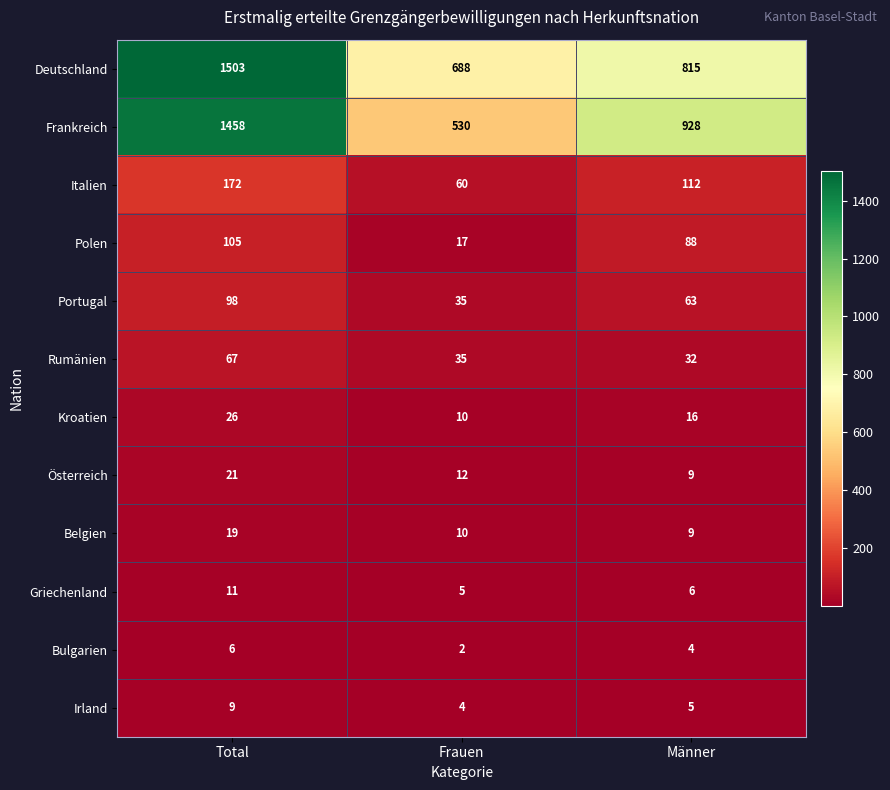

True or false: Kroatien has a value of 7 at Frauen.

False